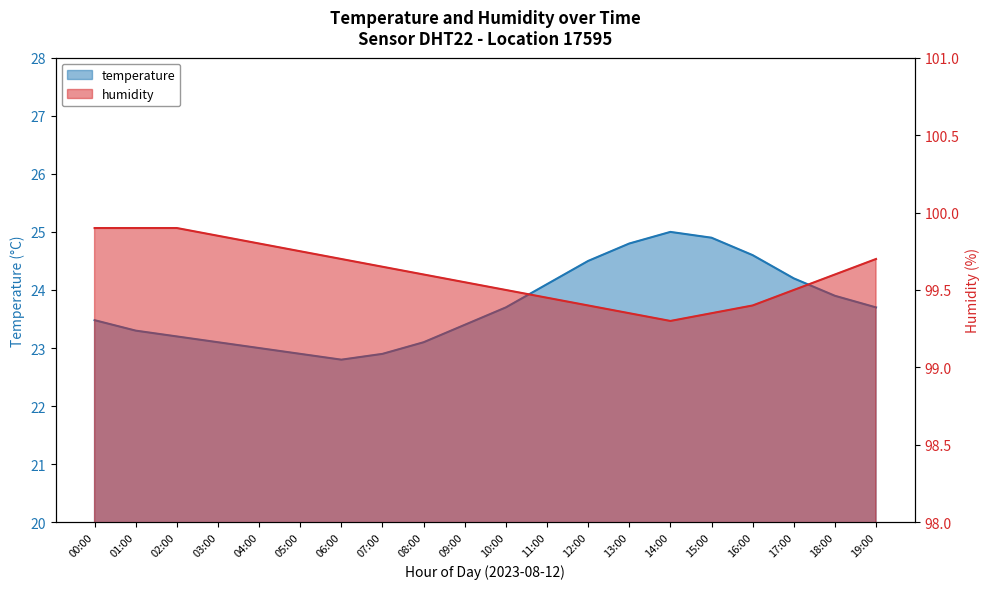

What is the average value of the temperature series?

23.7